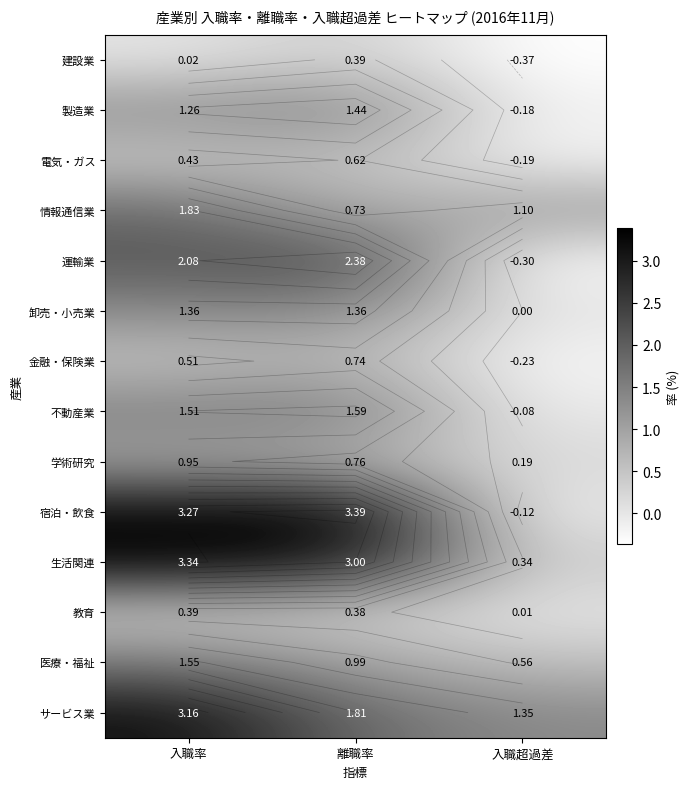

True or false: 生活関連 has a value of 1.9 at 離職率.

False